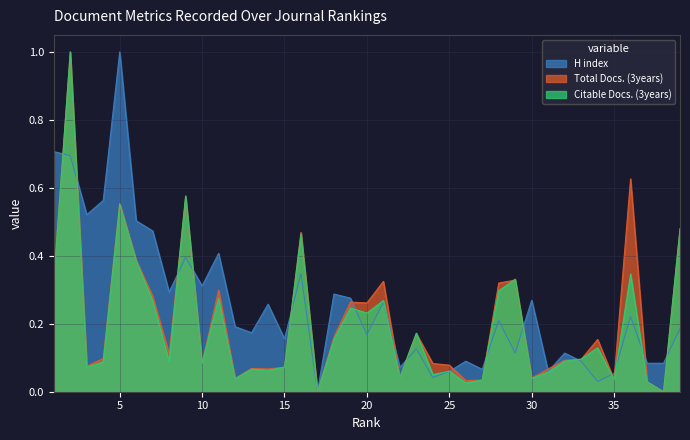

What is the greatest value displayed?

1.0